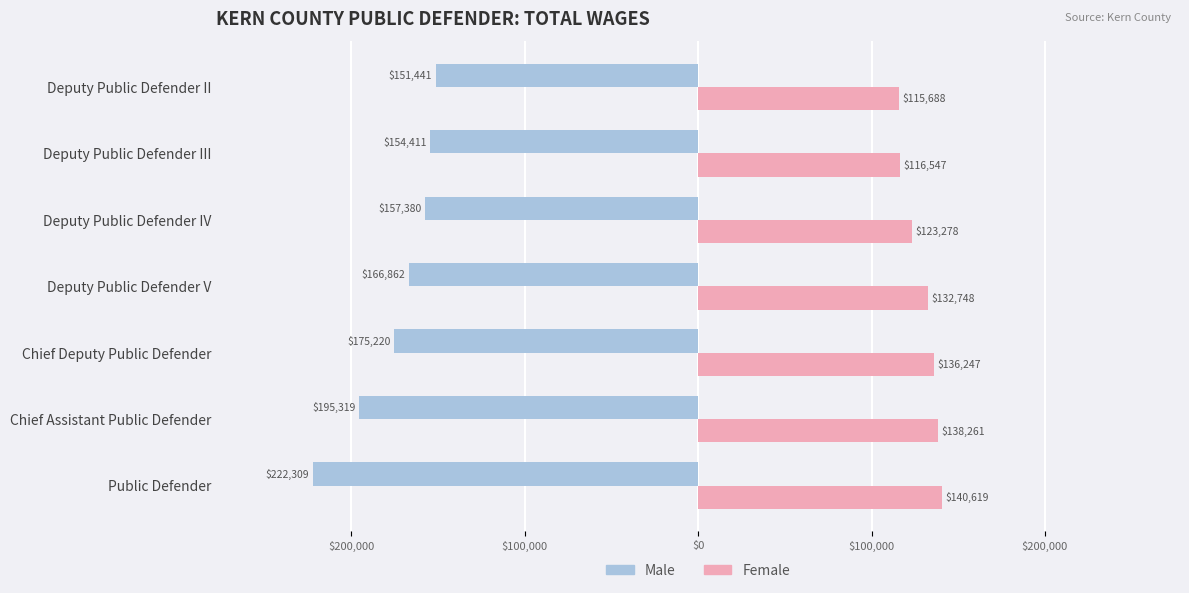

What are all the series names shown in the legend?

Male, Female